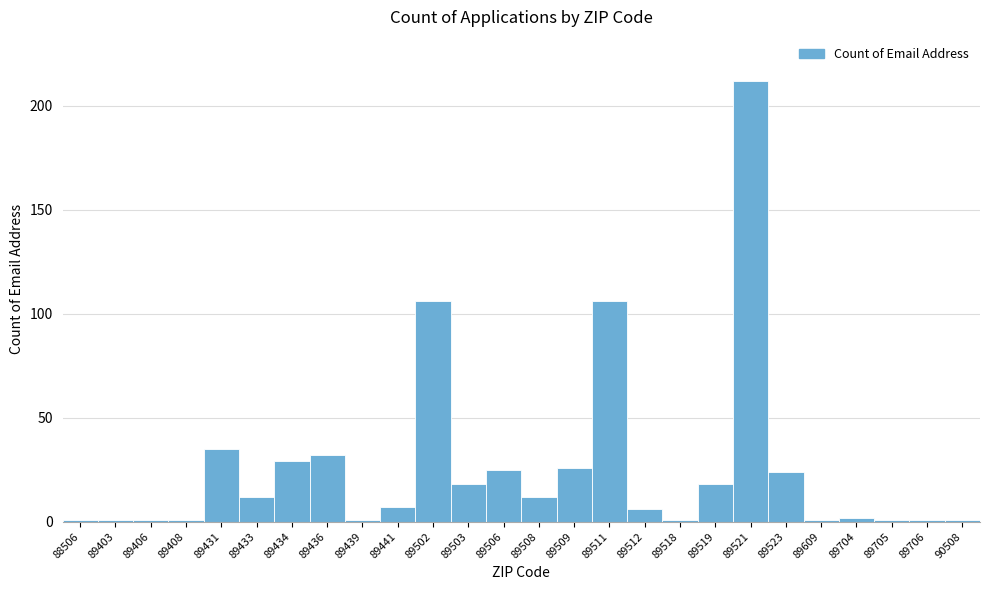

Reading left to right, what are all the values shown in this chart?

1	1	1	1	35	12	29	32	1	7	106	18	25	12	26	106	6	1	18	212	24	1	2	1	1	1